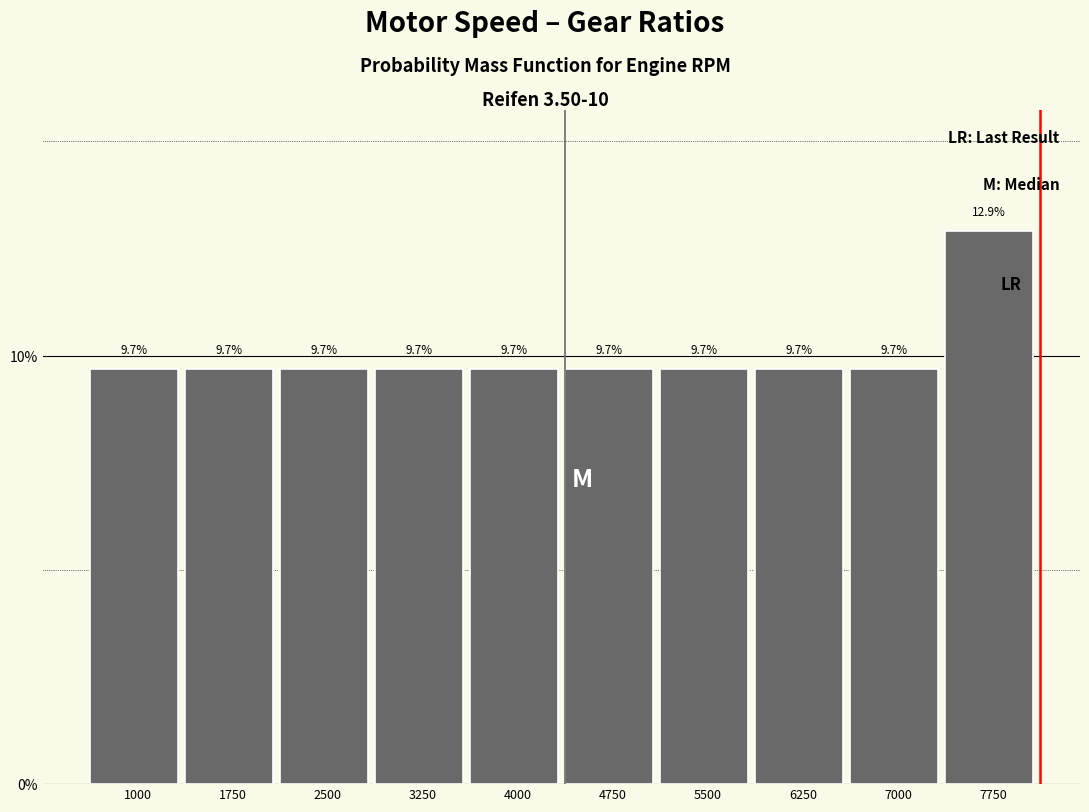

Reading left to right, what are all the values shown in this chart?

9.7	9.7	9.7	9.7	9.7	9.7	9.7	9.7	9.7	12.9